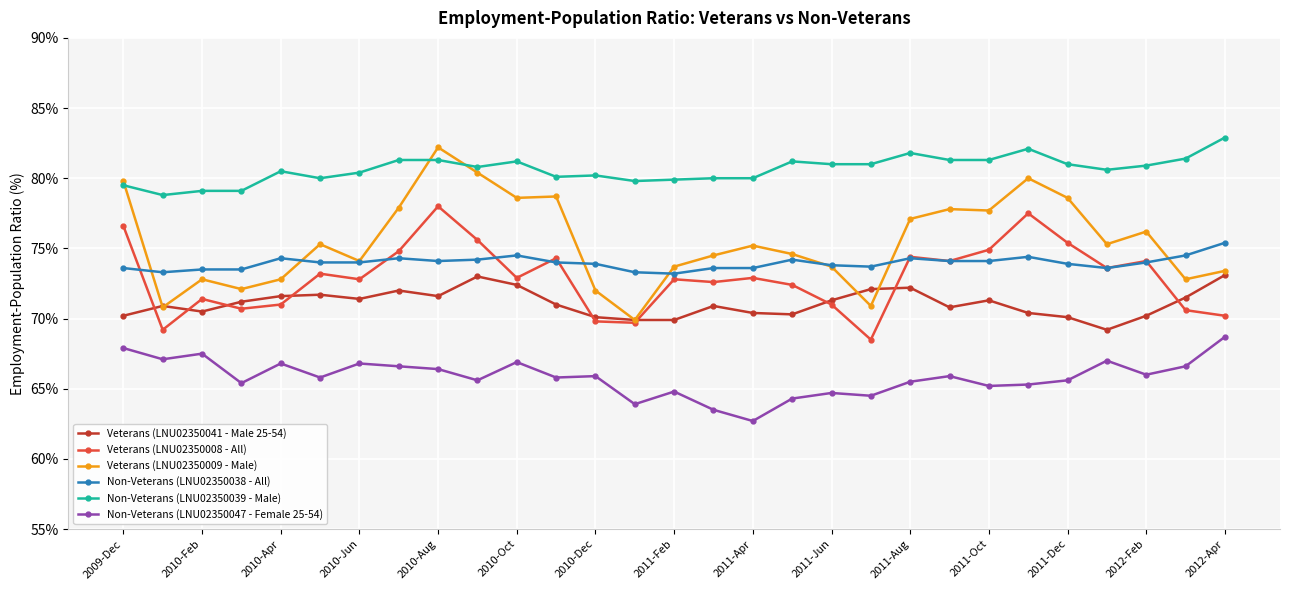

True or false: Veterans (LNU02350041 - Male 25-54) has more than 0 interior local peaks.

True